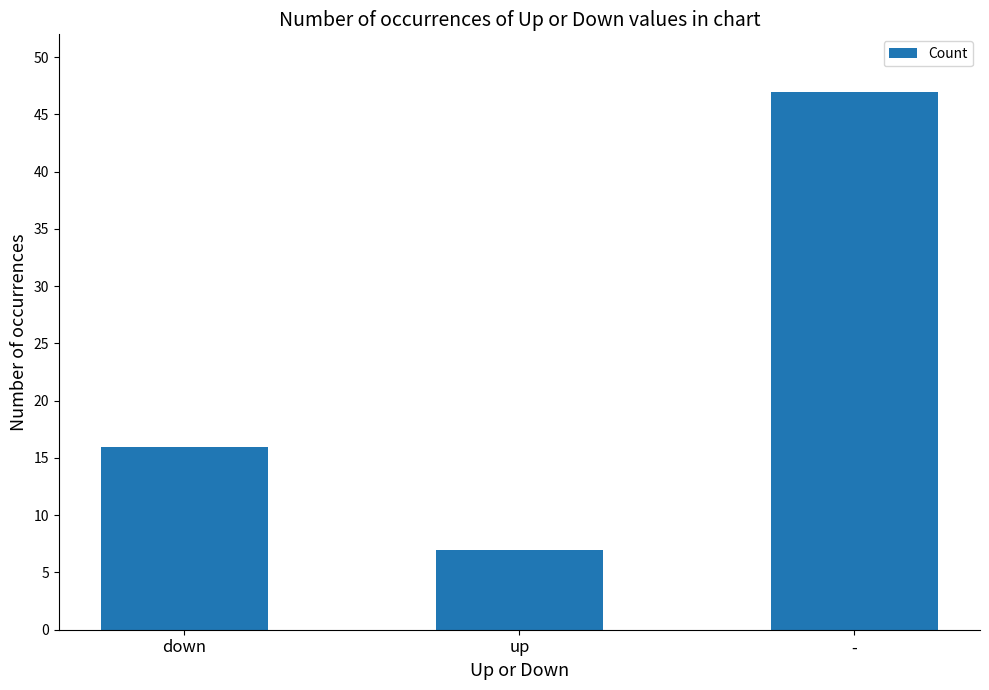

What position from the right is up?

2